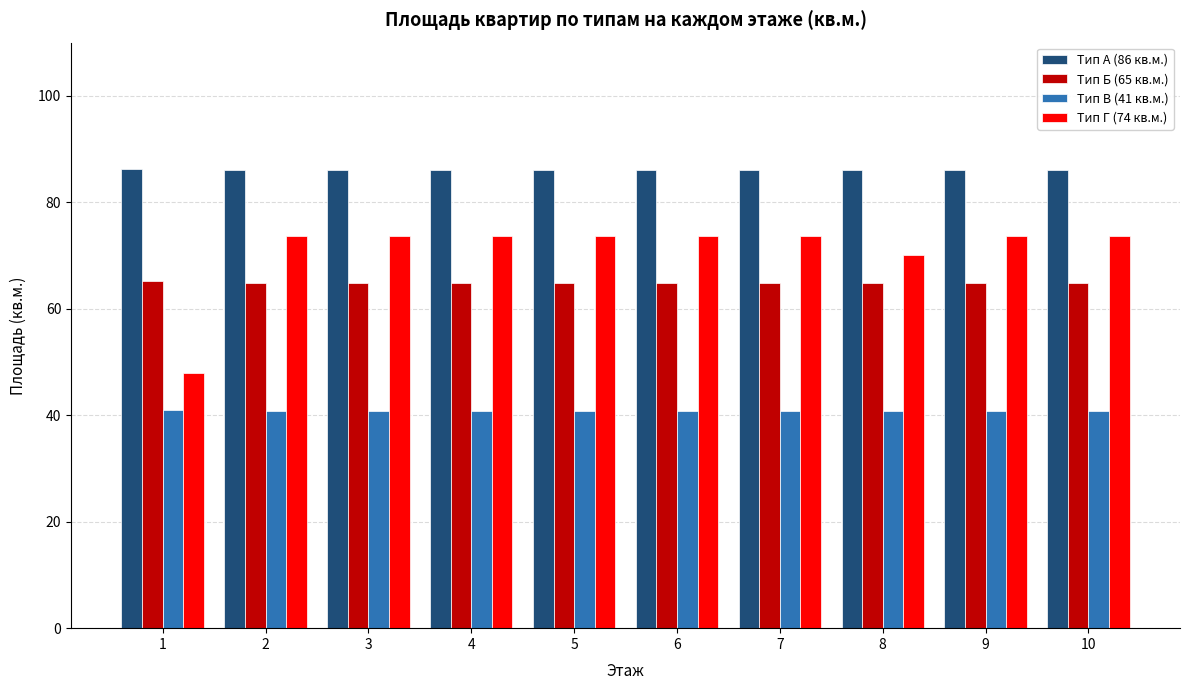

What is the total value across all series at 6?

265.4